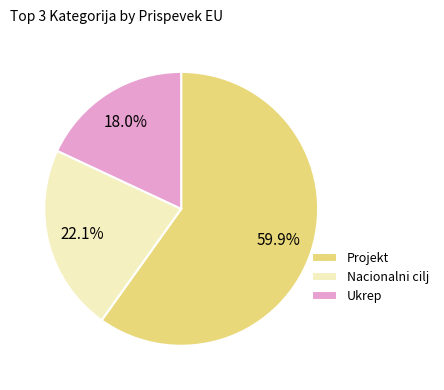

What percentage is the Ukrep slice, to the nearest percent?

18%